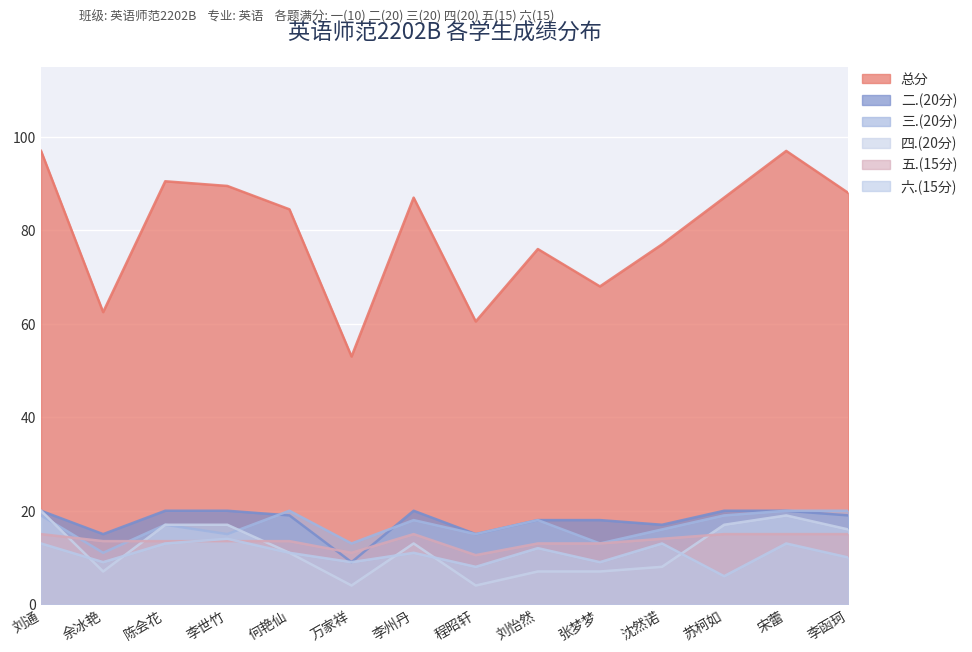

The value of 三.(20分) at 李州丹 is 18.0. True or false?

True